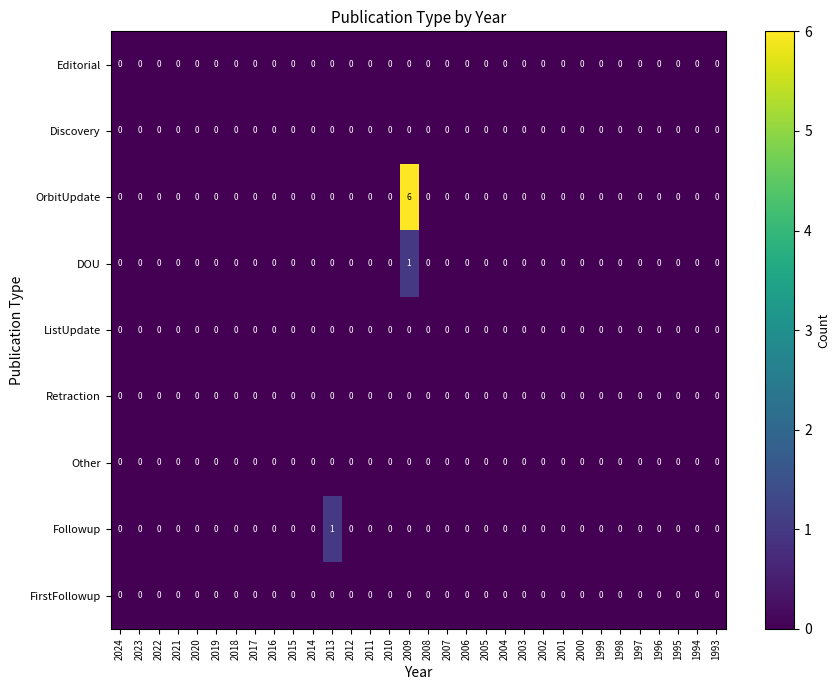

Which category has the highest value across all series?

2009